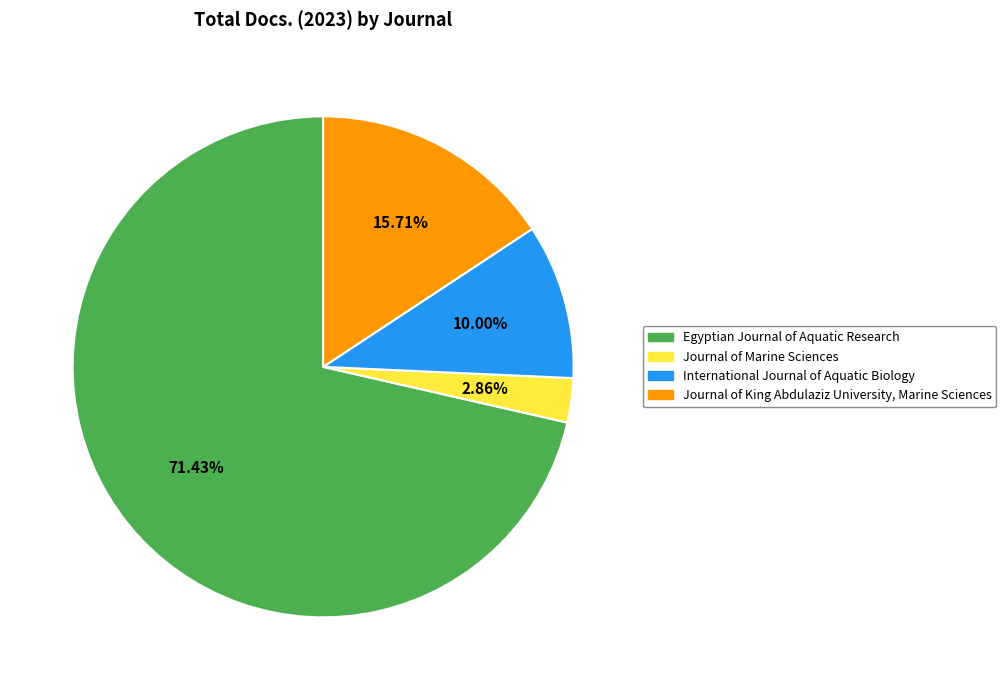

Combined, what portion of the pie is Journal of Marine Sciences and Journal of King Abdulaziz University, Marine Sciences?

18.6%